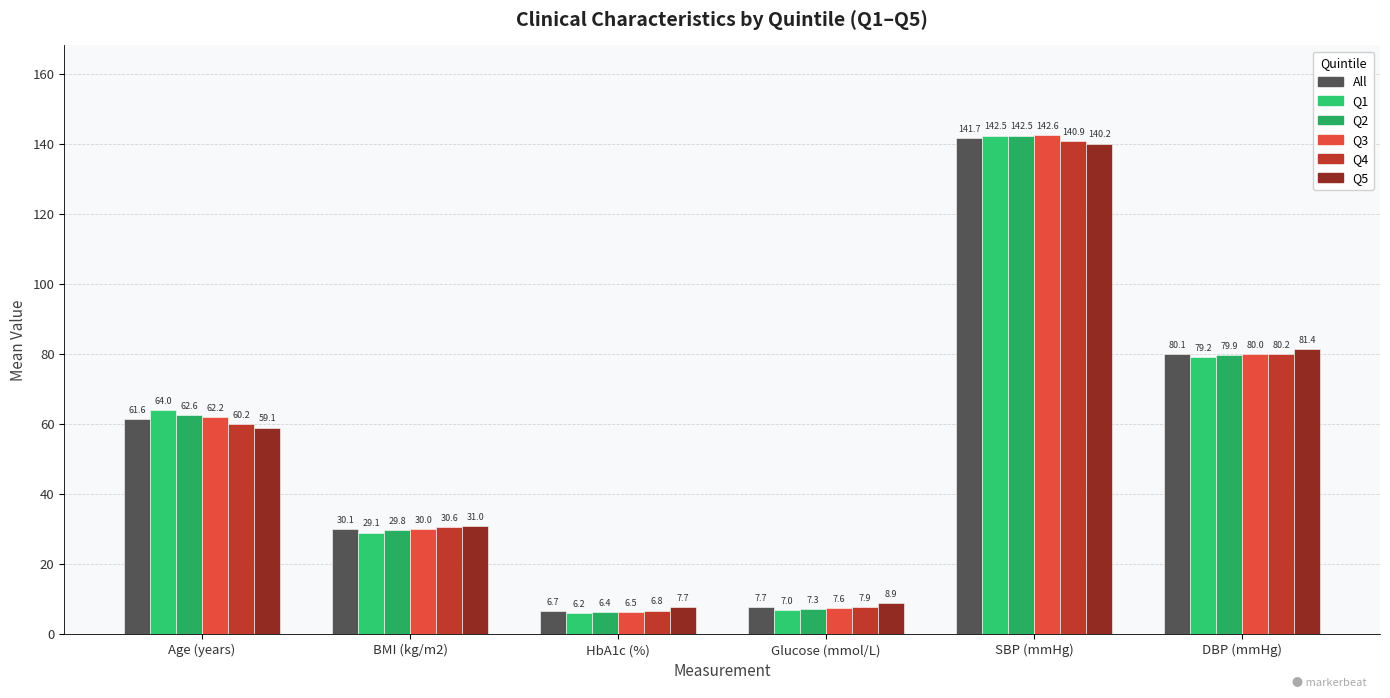

The Q2 series shows 92.6 at SBP (mmHg). True or false?

False